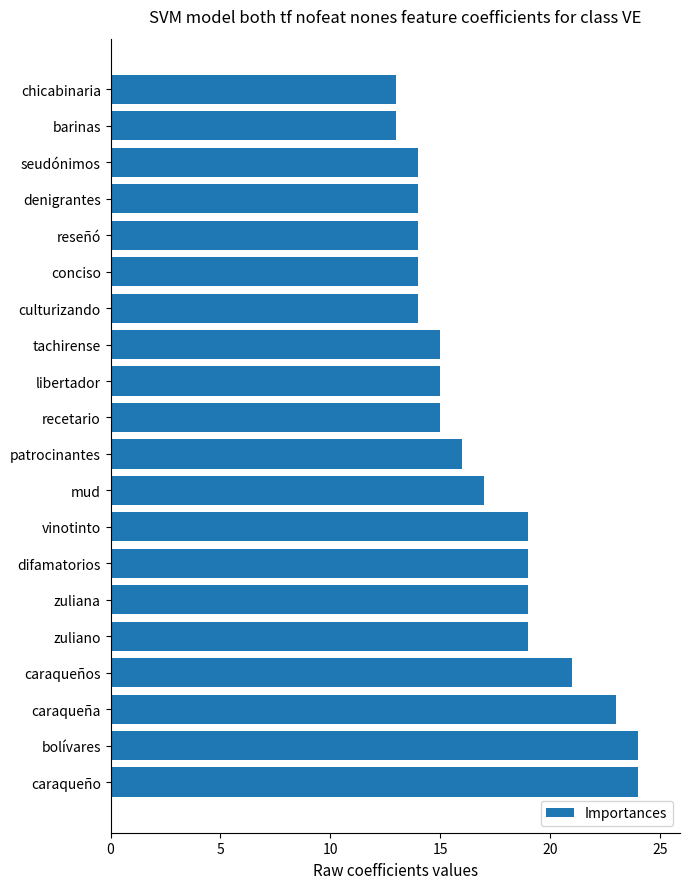

The chart shows a value of 19 at zuliano. True or false?

True